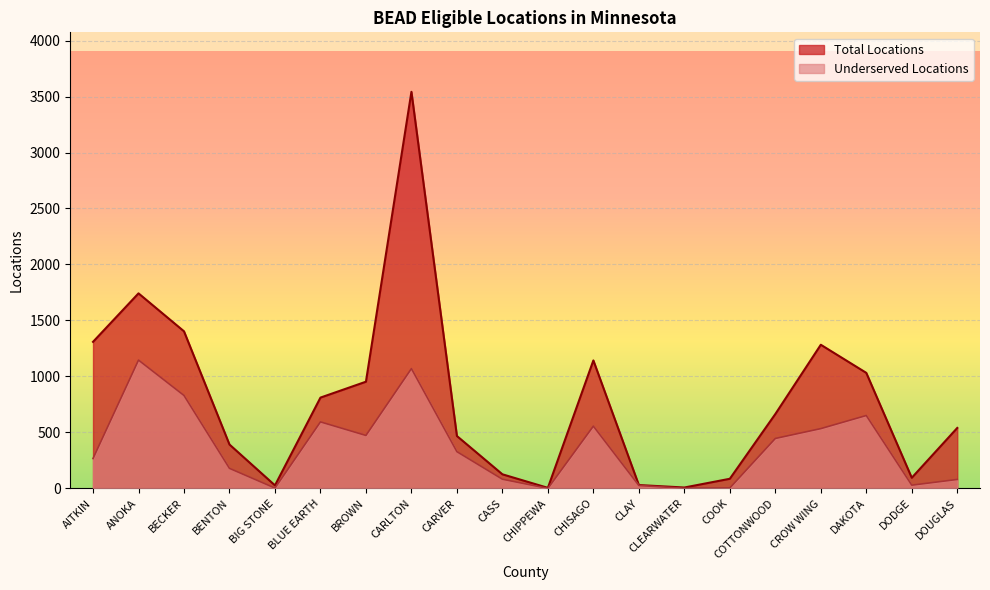

How many data points in Underserved Locations are less than 328?

10